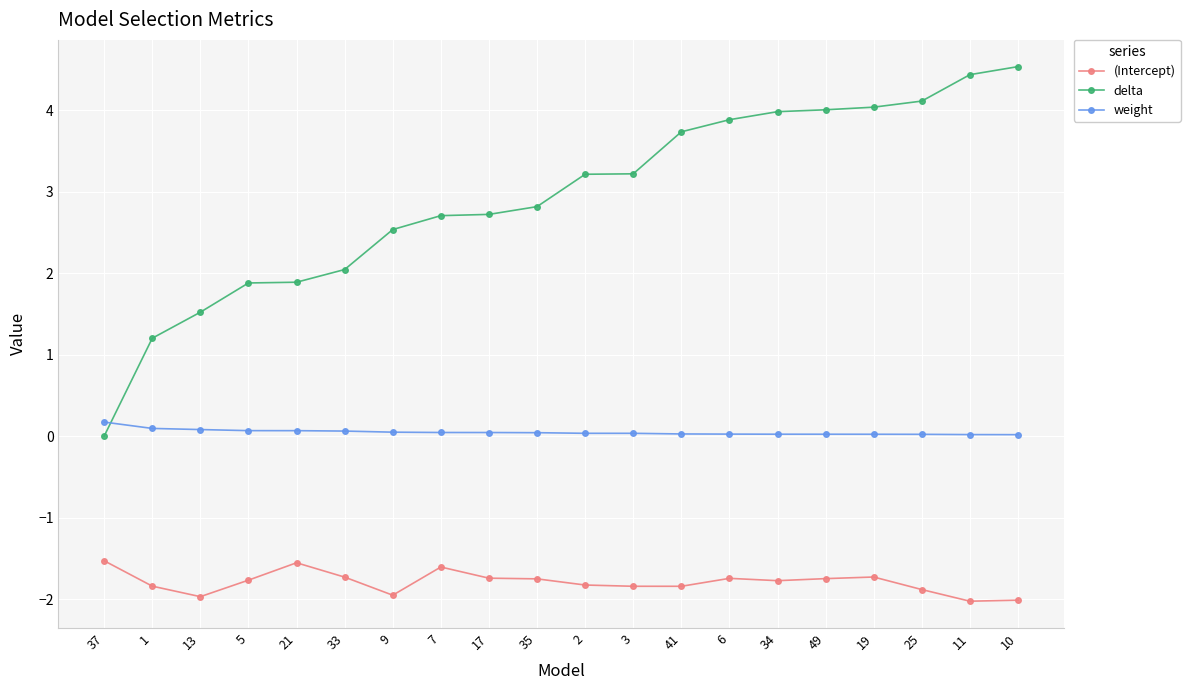

Which category has the highest value across all series?

10